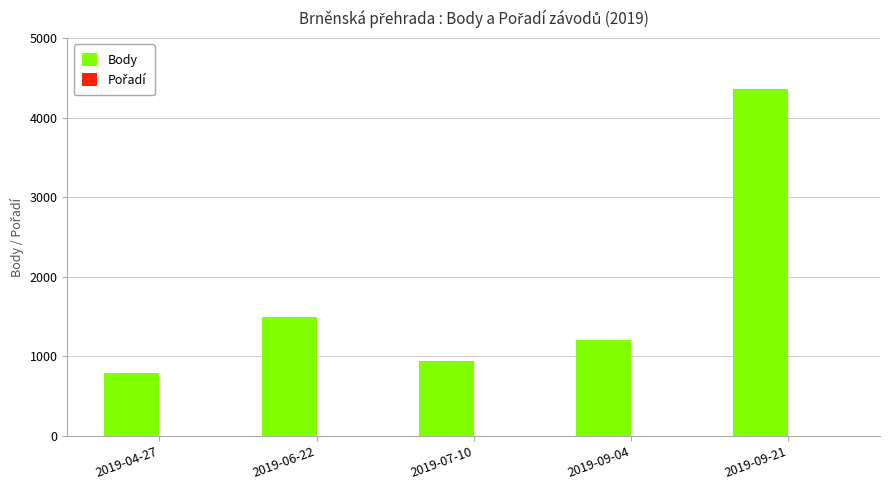

Which category has the highest value across all series?

2019-09-21